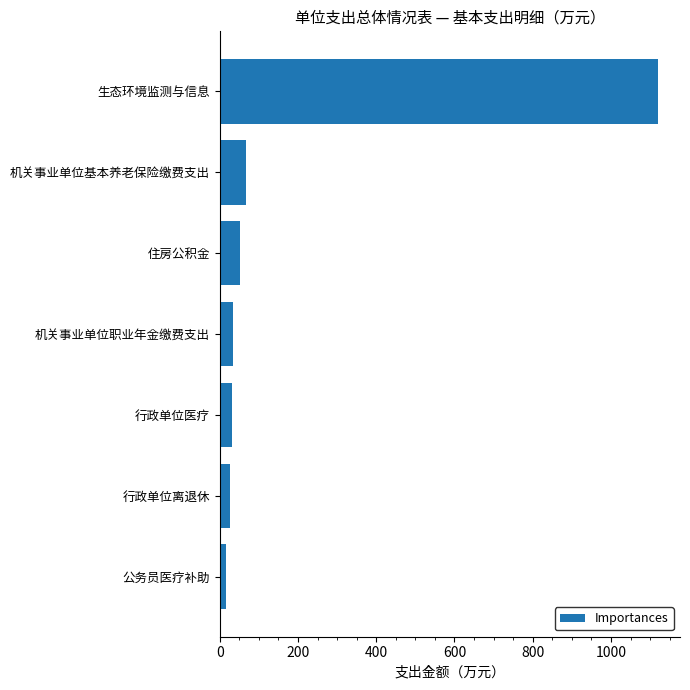

True or false: the data shows 1520.7 at 生态环境监测与信息.

False